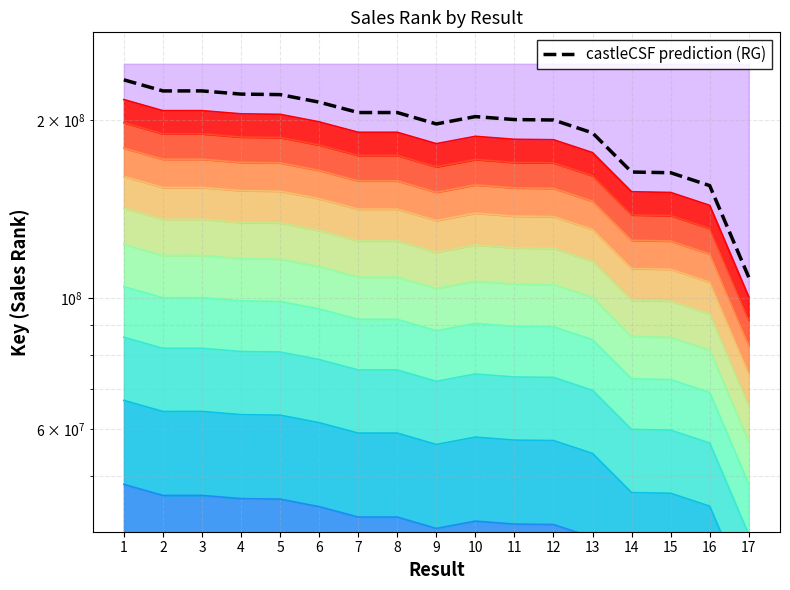

Where is the first local minimum?

2